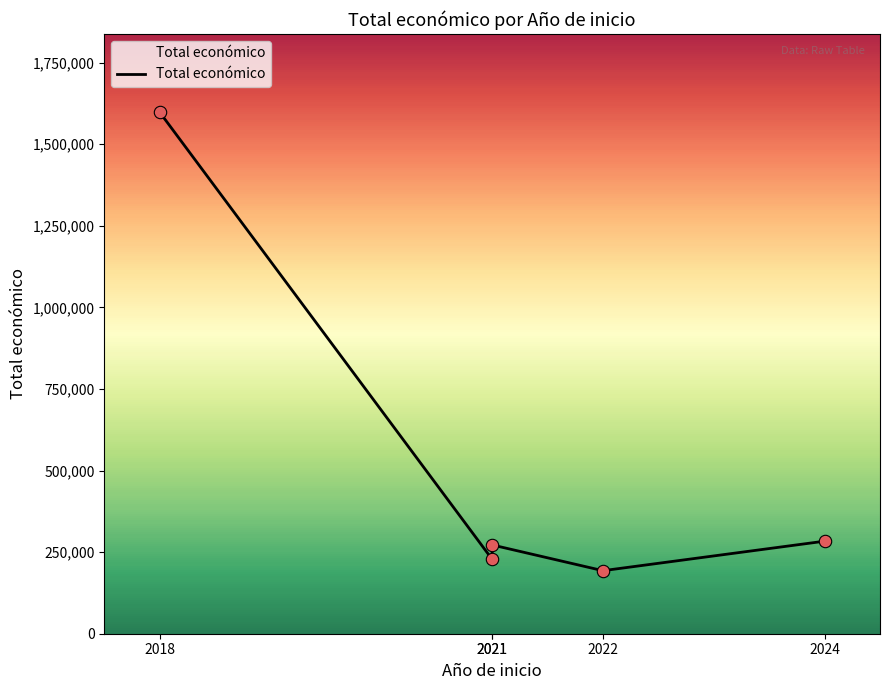

Which has a higher value, 2021 or 2024?

2024